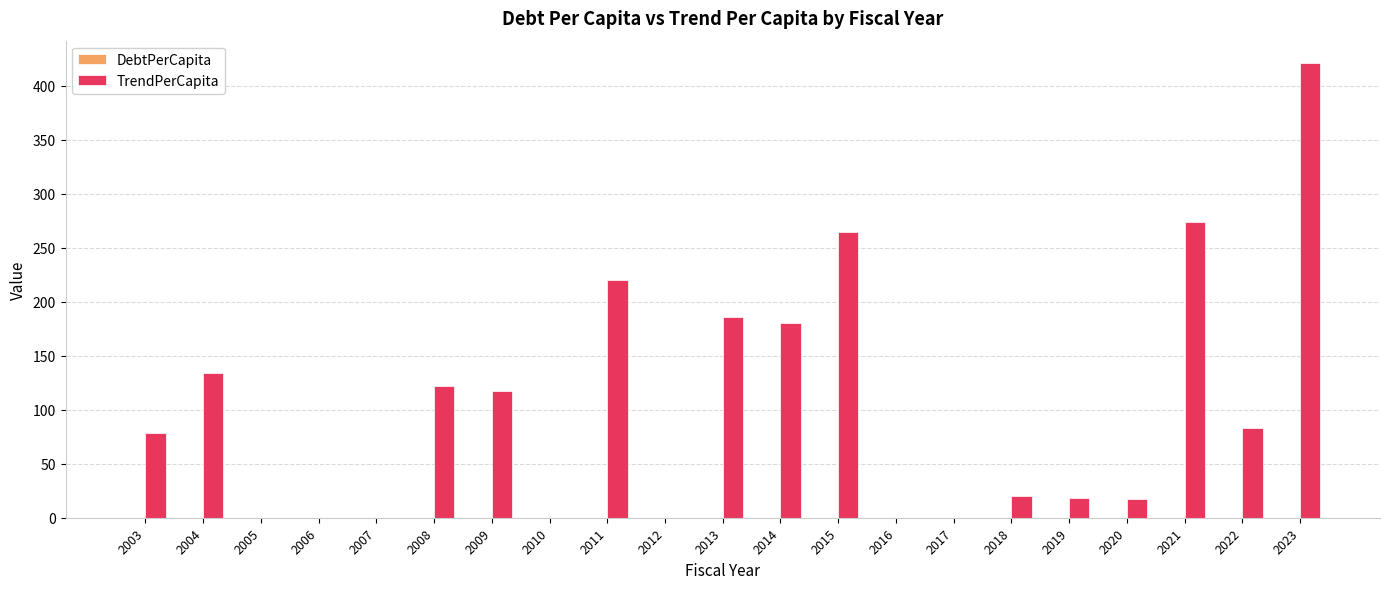

What is the greatest value displayed?

420.6